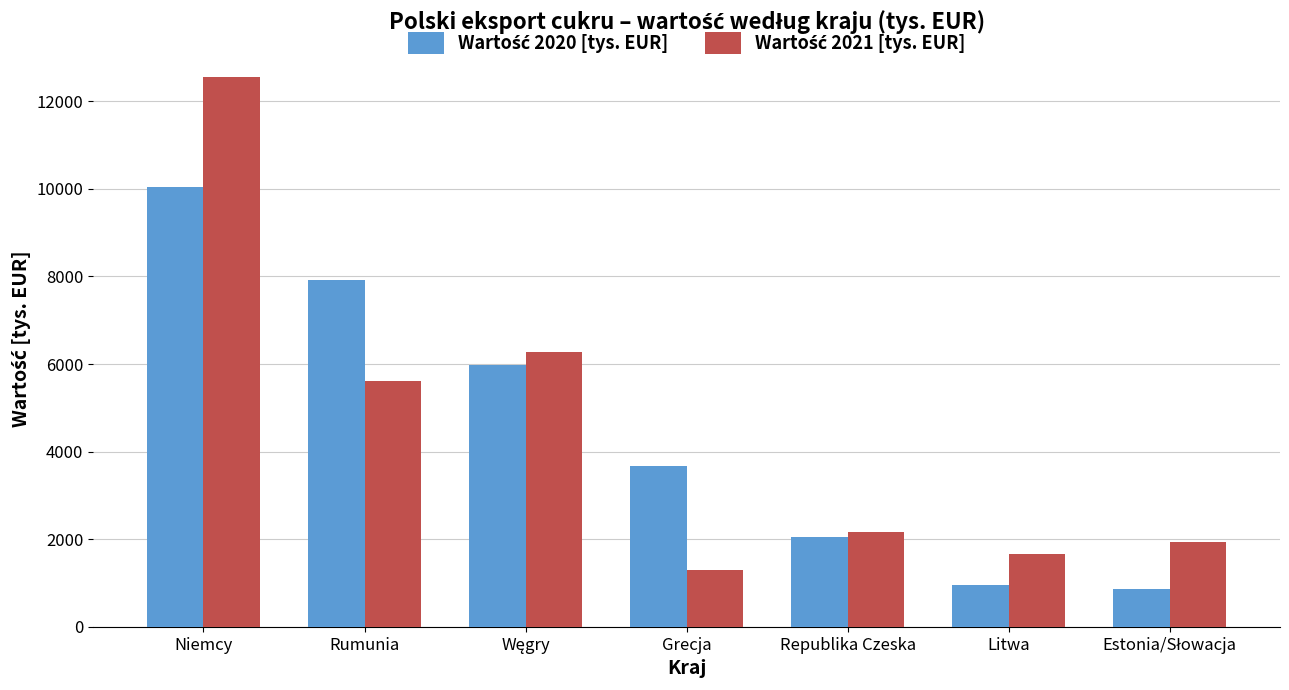

At which category is the sum across all series the highest?

Niemcy